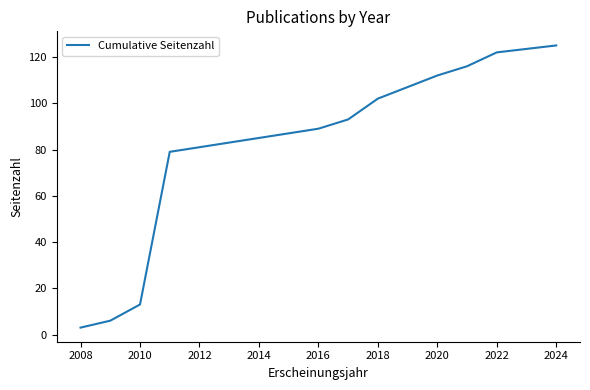

What is the maximum value shown in the chart?

125